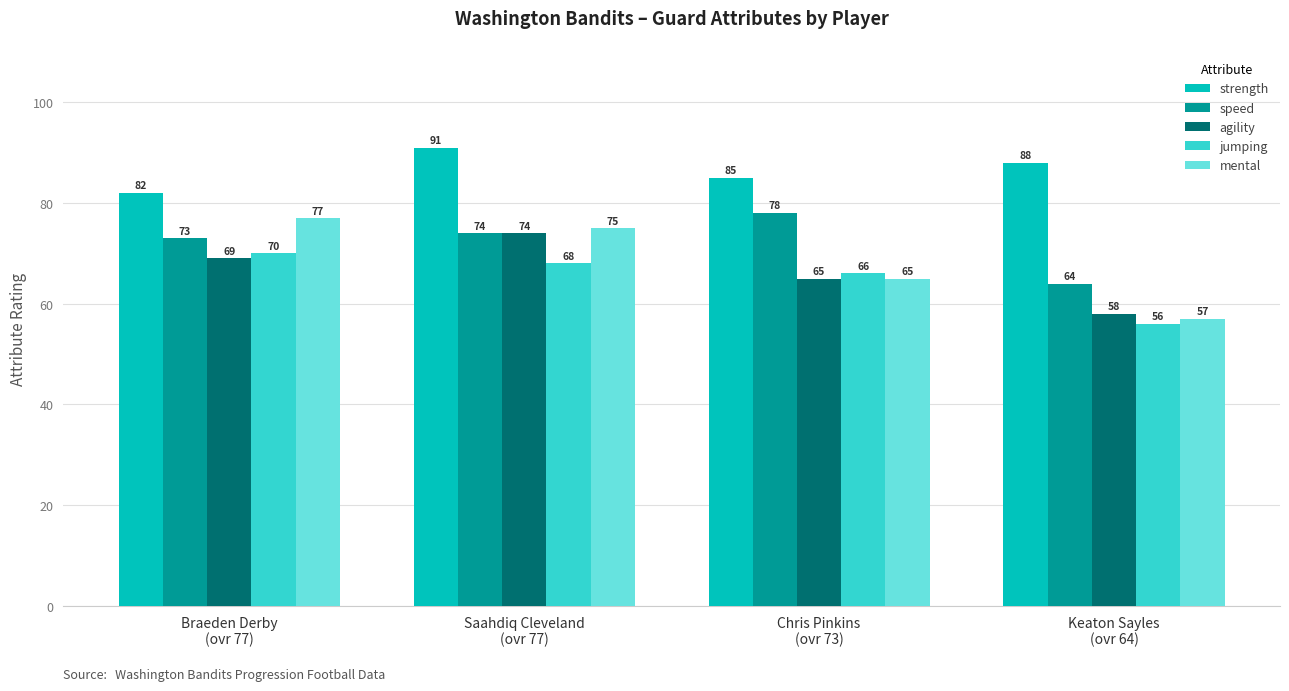

What are all the series names shown in the legend?

strength, speed, agility, jumping, mental